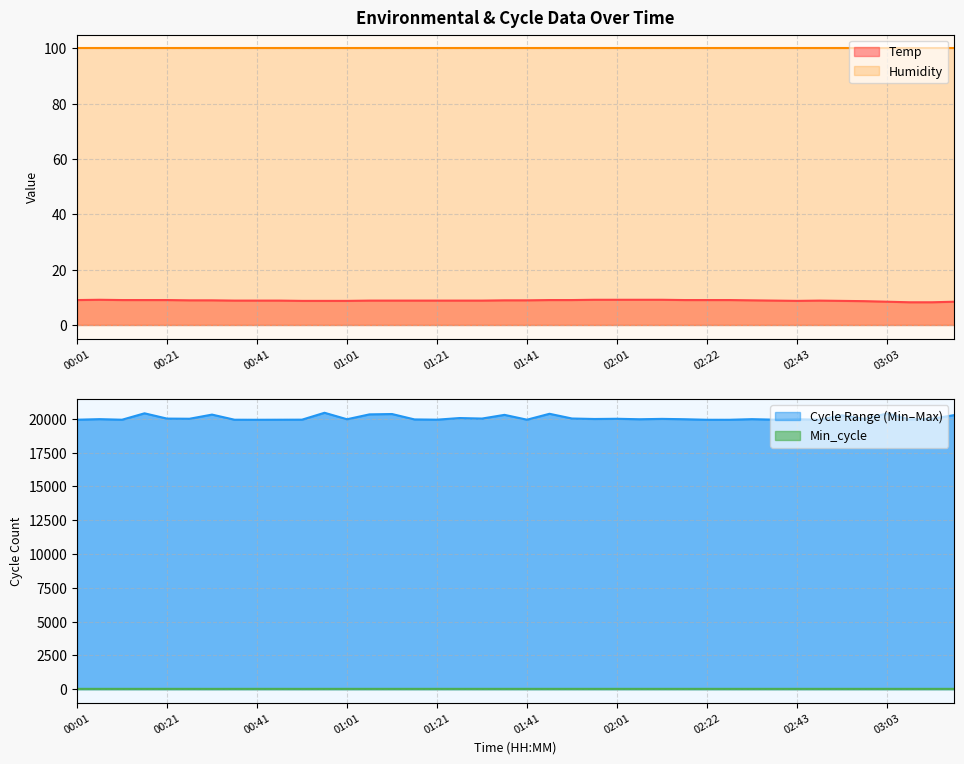

Between 00:11 and 00:56, which is larger?

00:11